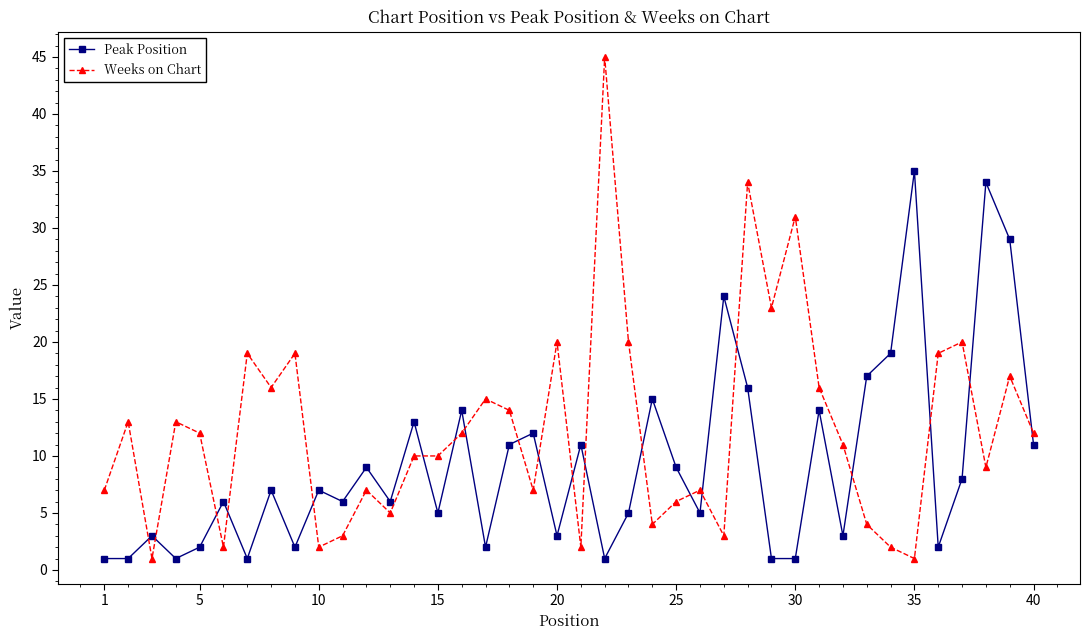

Reading right to left, extract all data points from this chart.

Peak Position: 11	29	34	8	2	35	19	17	3	14	1	1	16	24	5	9	15	5	1	11	3	12	11	2	14	5	13	6	9	6	7	2	7	1	6	2	1	3	1	1
Weeks on Chart: 12	17	9	20	19	1	2	4	11	16	31	23	34	3	7	6	4	20	45	2	20	7	14	15	12	10	10	5	7	3	2	19	16	19	2	12	13	1	13	7